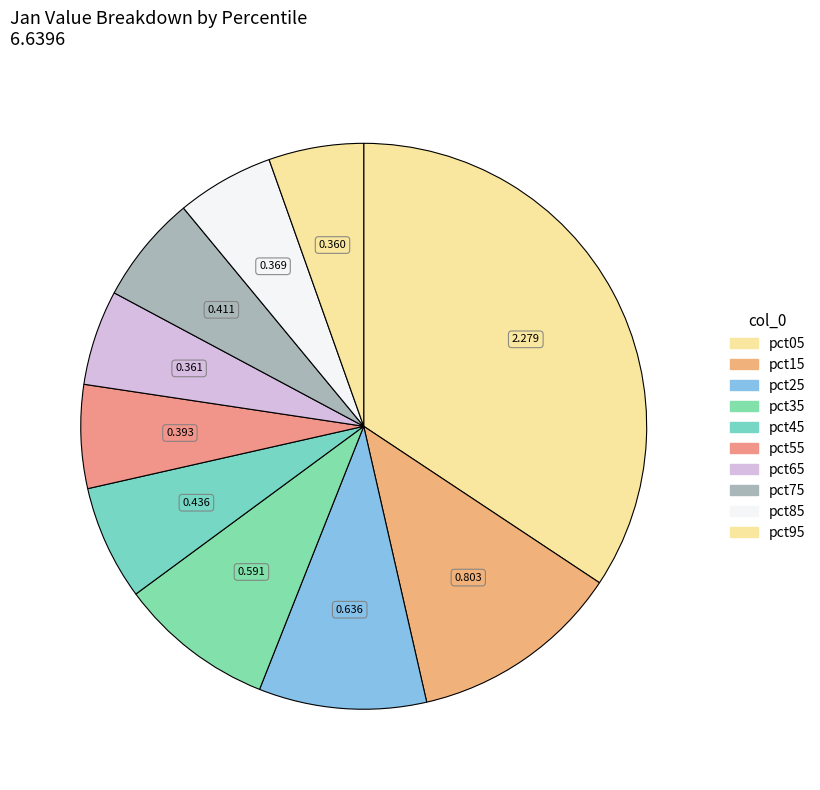

Does pct05 account for over 50% of the chart?

No